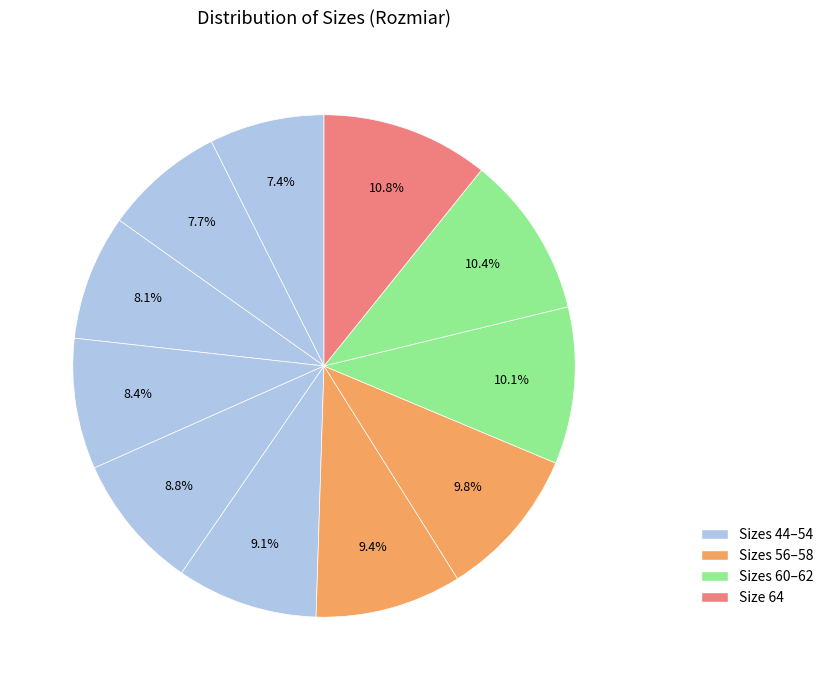

To the nearest percent, what is the average slice percentage?

9%